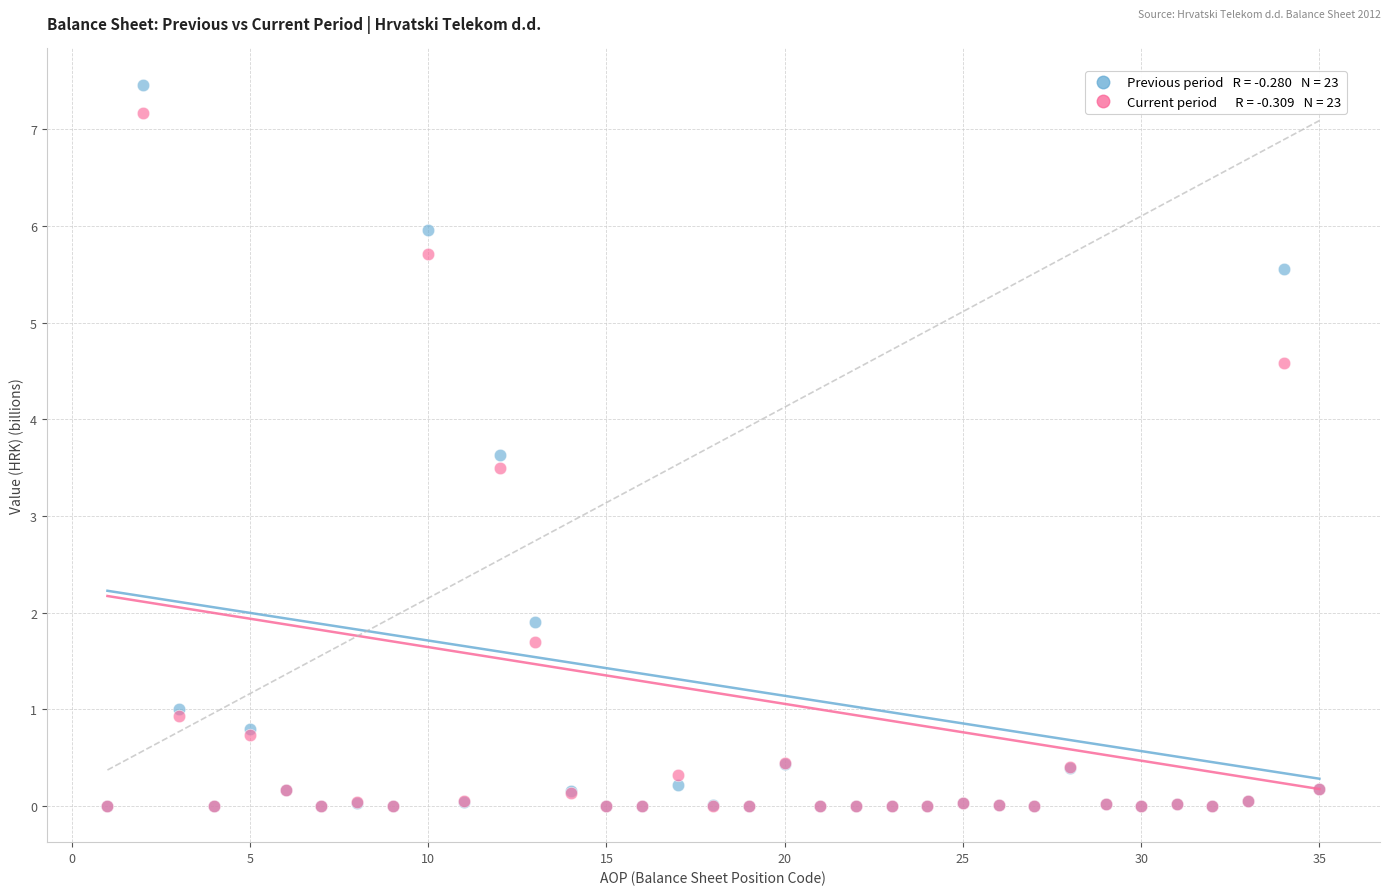

Across all series, what Y value is closest to 3?

3.5